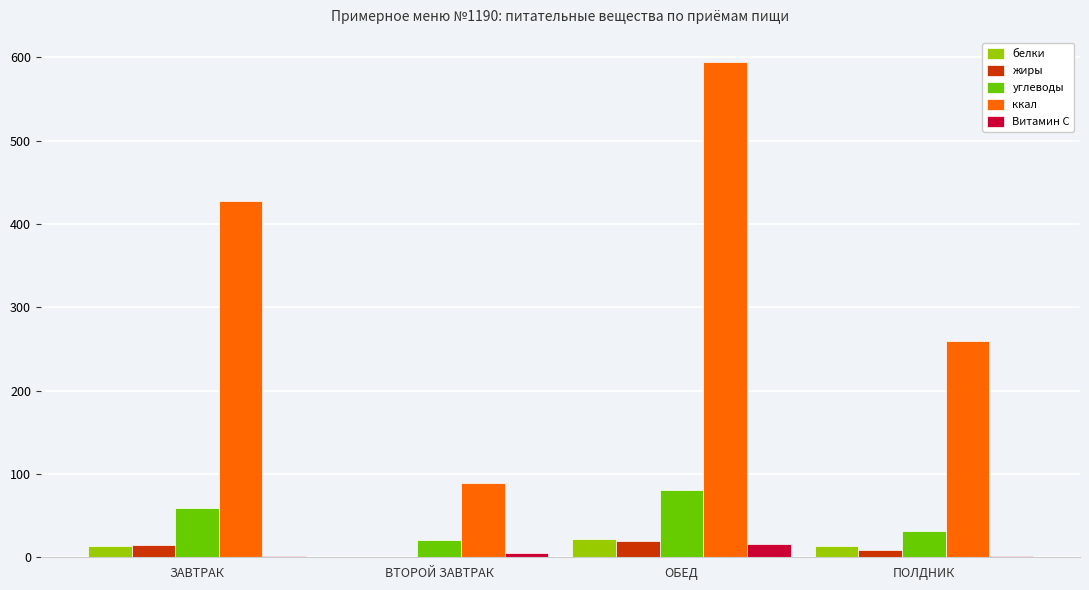

Which series changed the most between ЗАВТРАК and ВТОРОЙ ЗАВТРАК?

ккал